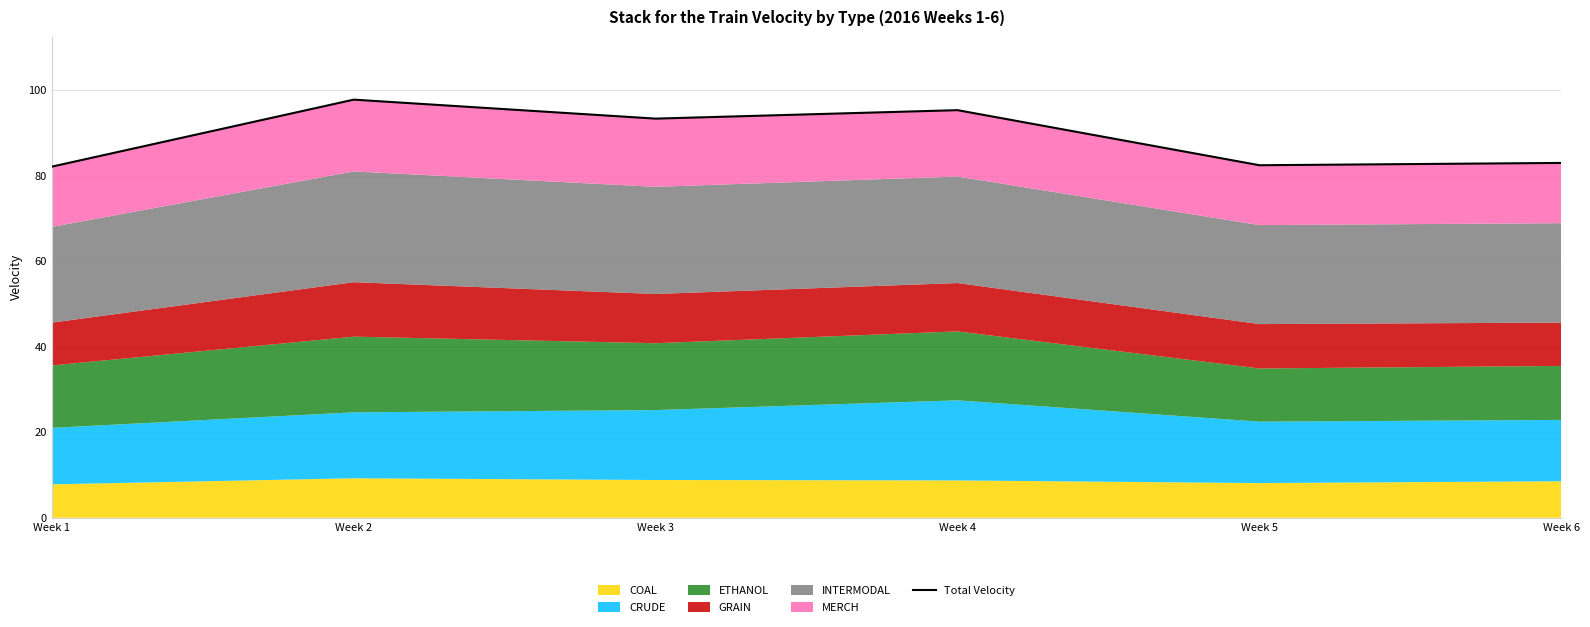

Approximately how many times larger is the value at Week 5 compared to Week 6?

1.0